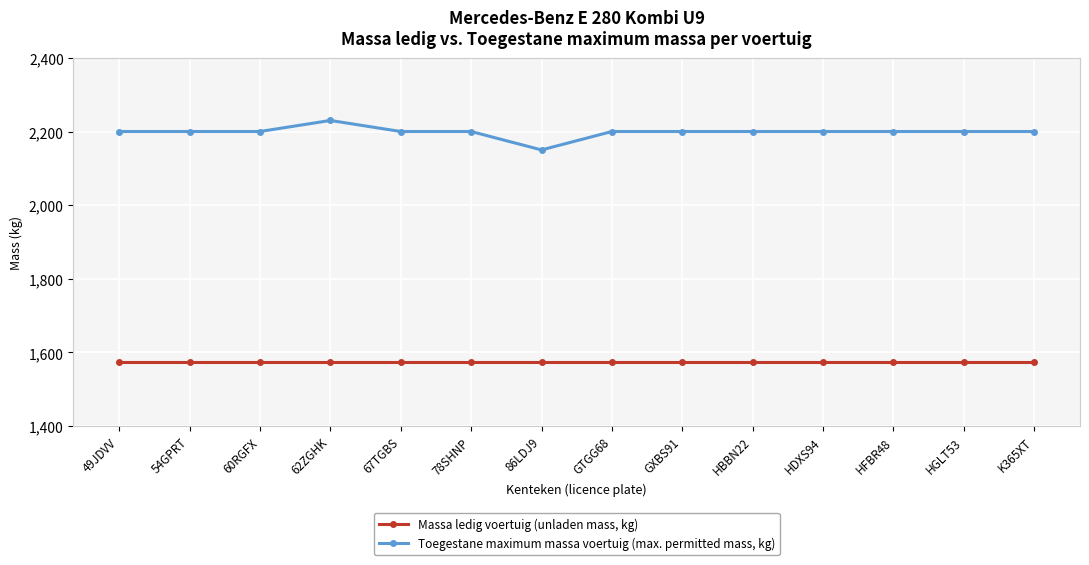

The value of Toegestane maximum massa voertuig (max. permitted mass, kg) at HGLT53 is 3846. True or false?

False